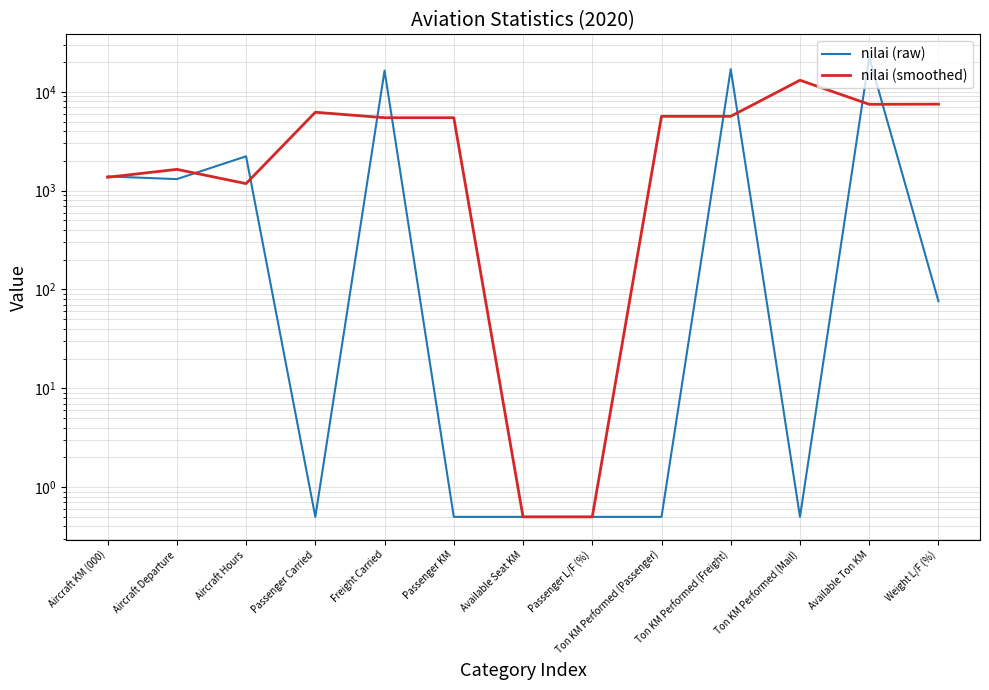

What is the label of the 8th point from the left?

Passenger L/F (%)